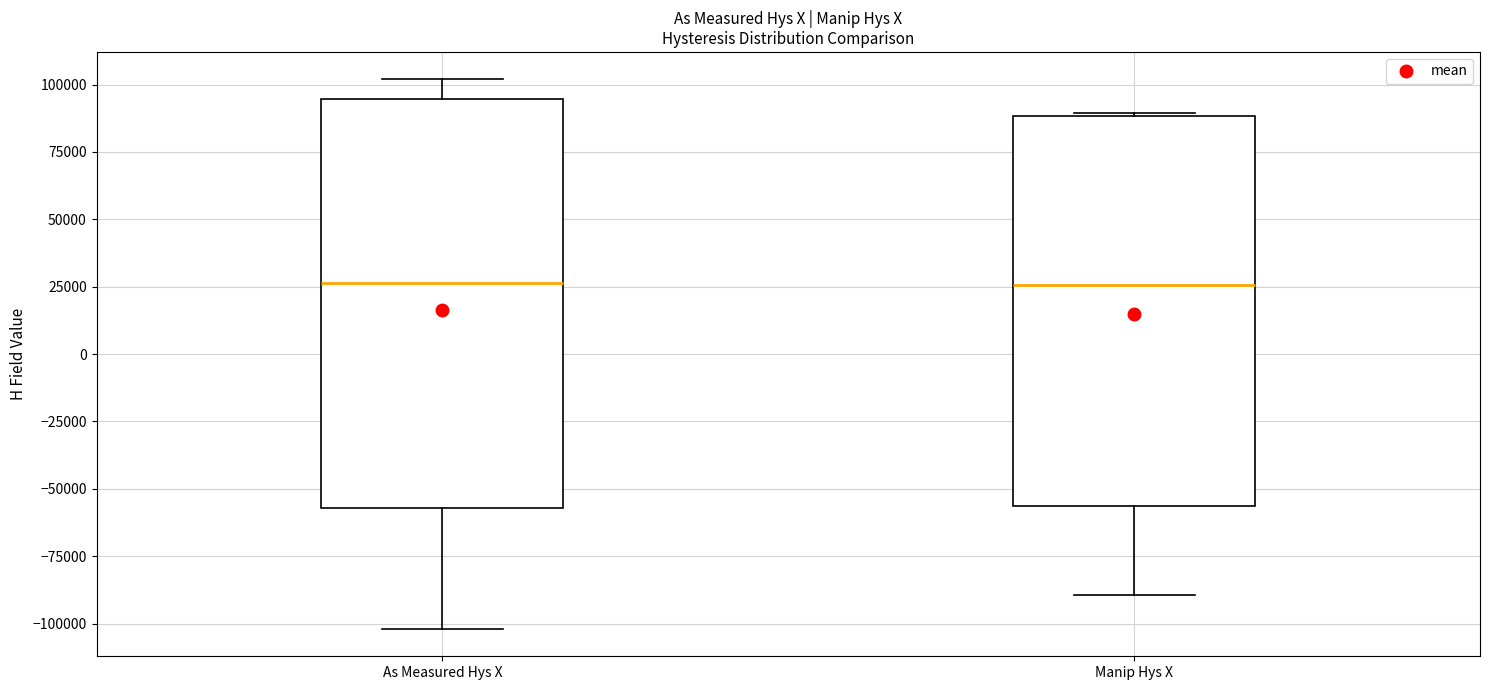

Reading left to right, transcribe this box plot: for each box, give where its median line is, the range the box spans, and where its two whiskers end, as read against the y-axis. The values are not printed on the chart, so give them approximately, as read against the axis.

As Measured Hys X: median 25000, box -55000 to 95000, whiskers -100000 to 100000
Manip Hys X: median 25000, box -55000 to 90000, whiskers -90000 to 90000